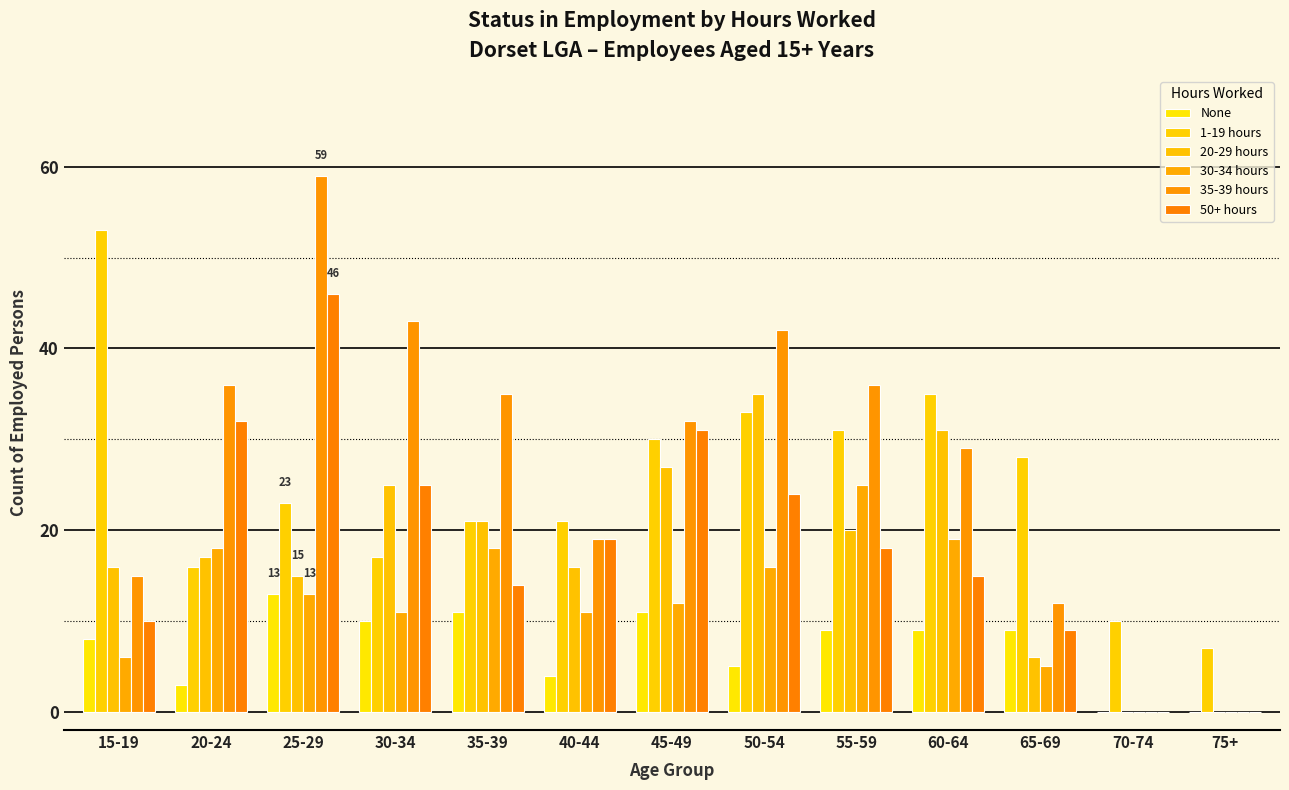

Rank the categories by 20-29 hours value from highest to lowest.

50-54, 60-64, 45-49, 30-34, 35-39, 55-59, 20-24, 15-19, 40-44, 25-29, 65-69, 70-74, 75+